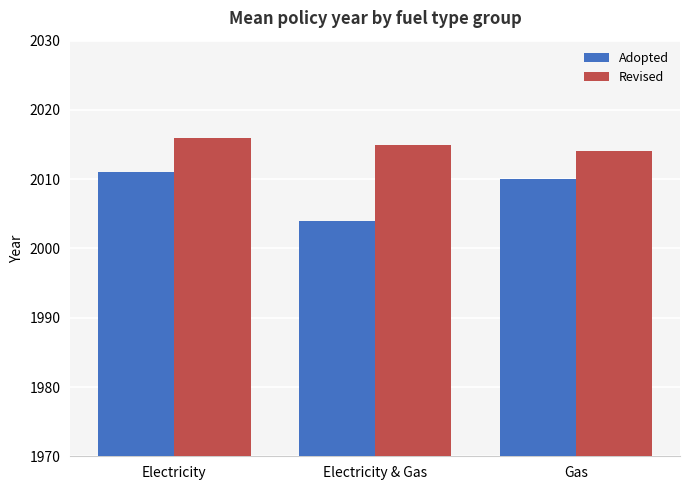

Reading left to right, what are all the values shown in this chart?

Adopted: Electricity=2011	Electricity & Gas=2004	Gas=2010
Revised: Electricity=2016	Electricity & Gas=2015	Gas=2014